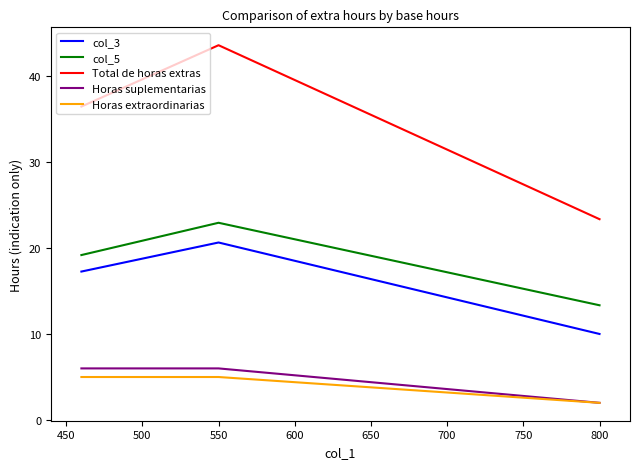

How many Horas suplementarias values are between 2 and 6?

3